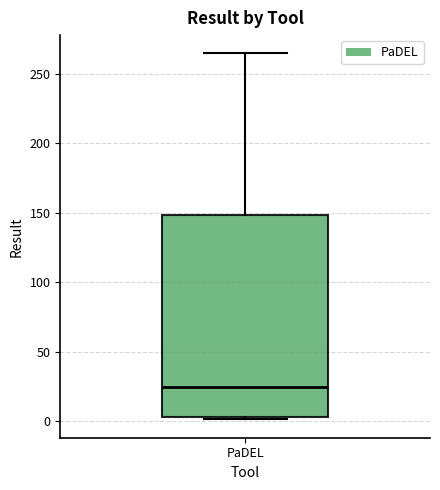

Read this box plot against the y-axis: the position of the median line, the range covered by the box, and the ends of both whiskers. The values are not printed on the chart, so give them approximately, as read against the axis.

median 25, box 5 to 150, whiskers 0 to 265